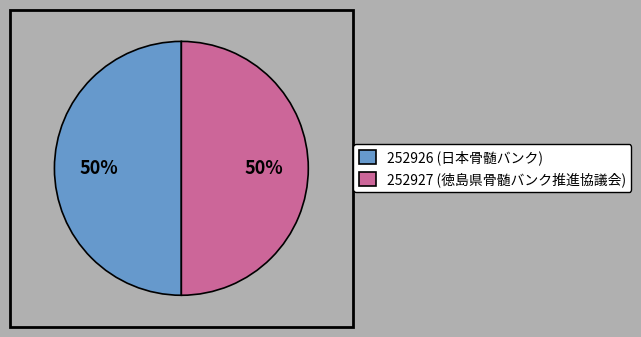

How many slices are in this pie chart?

2